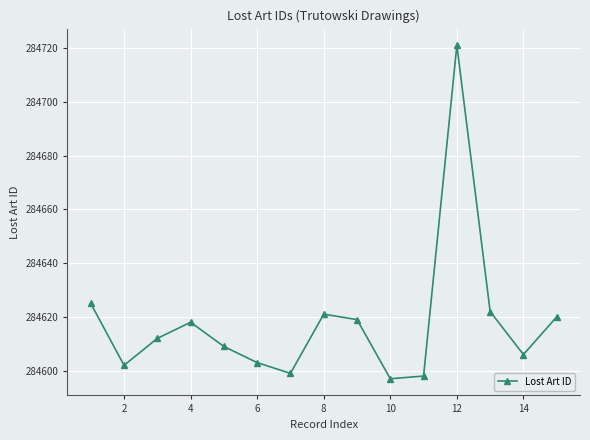

What is the sum of all values?

4269272